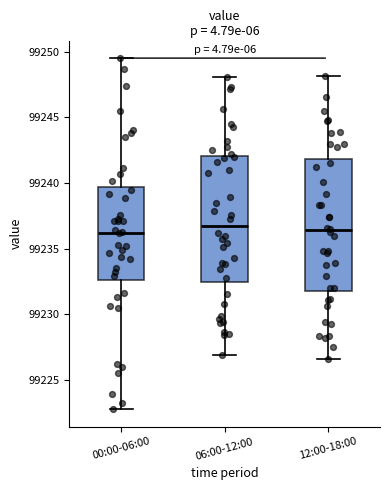

Reading left to right, transcribe this box plot: for each box, give where its median line is, the range the box spans, and where its two whiskers end, as read against the y-axis. The values are not printed on the chart, so give them approximately, as read against the axis.

00:00-06:00: median 99236.0, box 99232.5 to 99239.5, whiskers 99223.0 to 99249.5
06:00-12:00: median 99236.5, box 99232.5 to 99242.0, whiskers 99227.0 to 99248.0
12:00-18:00: median 99236.5, box 99232.0 to 99242.0, whiskers 99226.5 to 99248.0